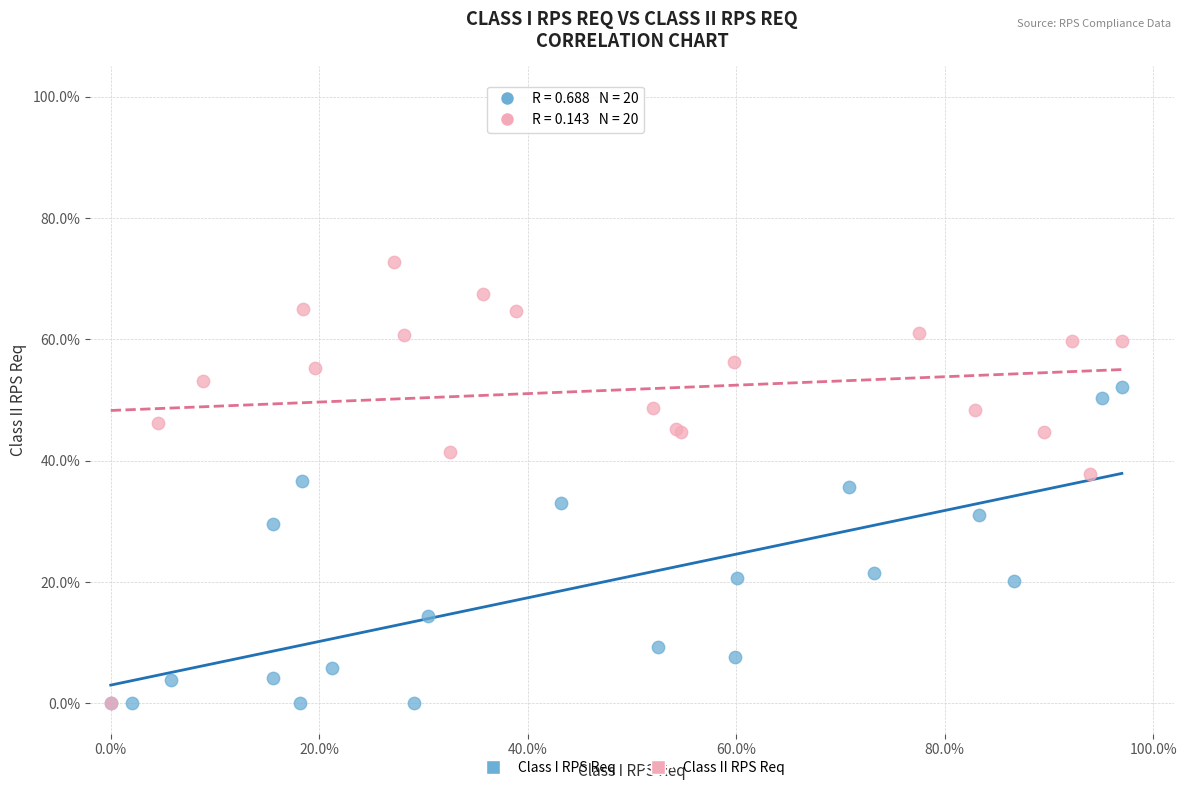

Which series has the widest spread of Y values?

Class II RPS Req